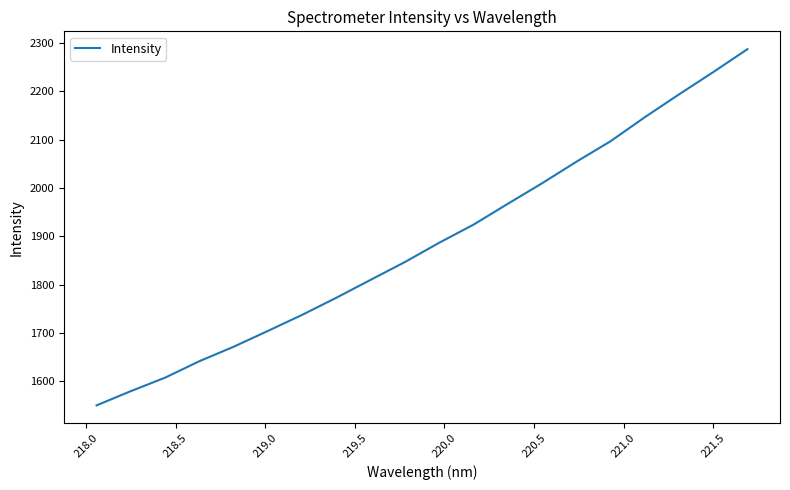

What is the difference between the maximum and minimum values?

737.5